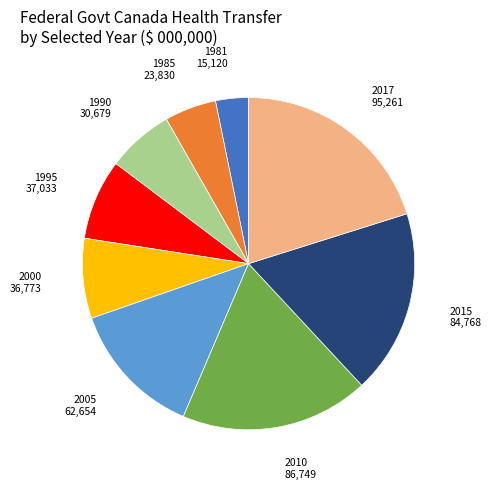

Is there any slice that represents more than half of the pie?

No